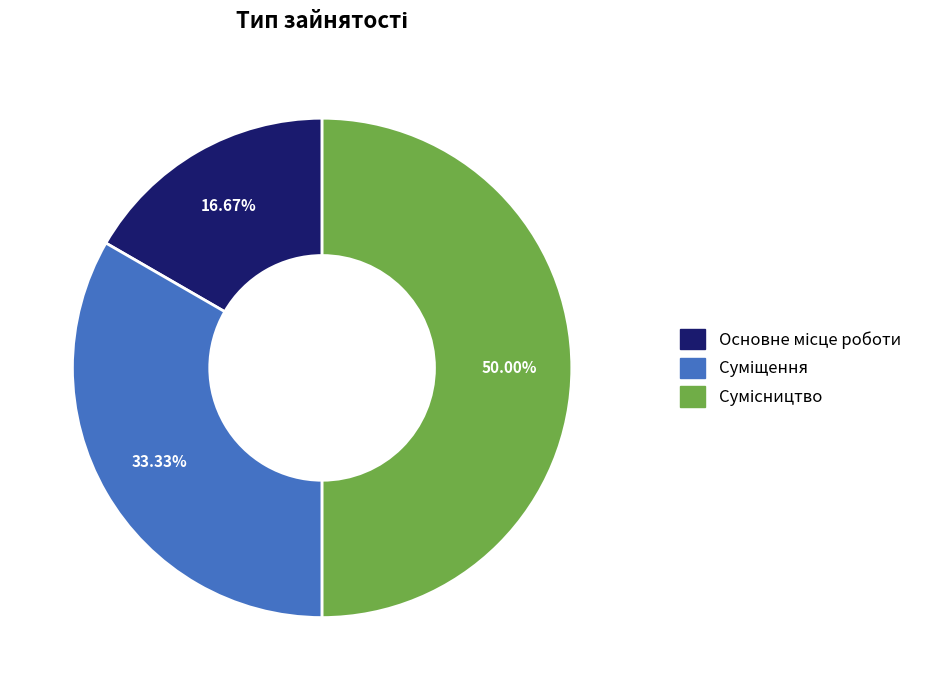

Count the number of slices in the pie.

3